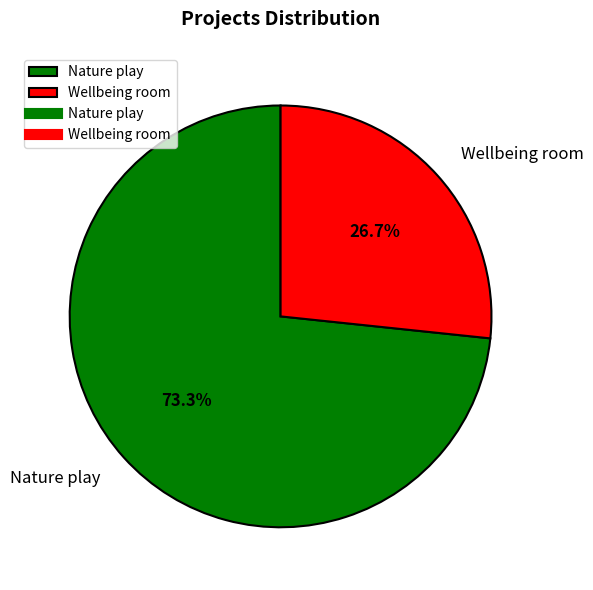

Which category has the biggest portion of the pie?

Nature play